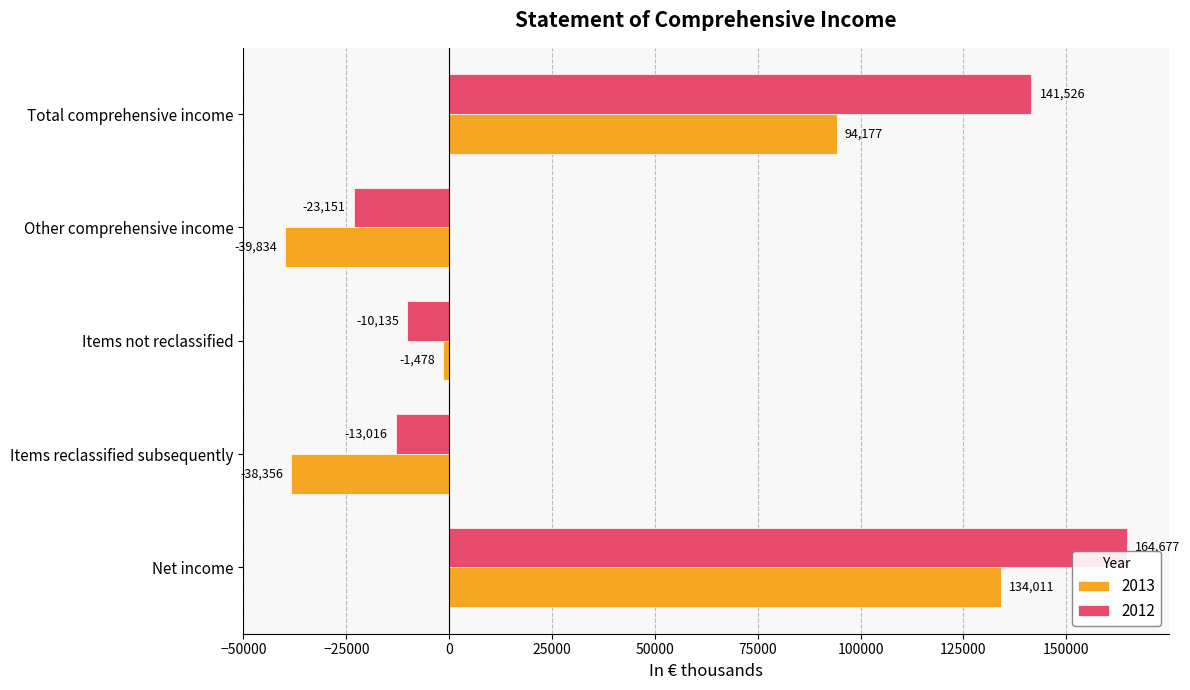

How many values in 2013 are below zero?

3